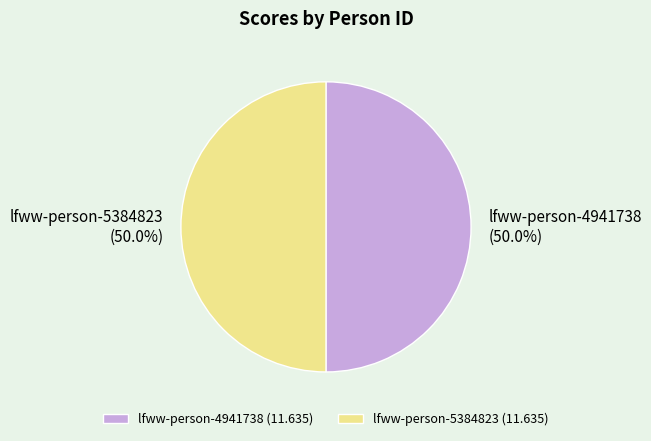

How much of the chart is everything except lfww-person-5384823?

50.0%